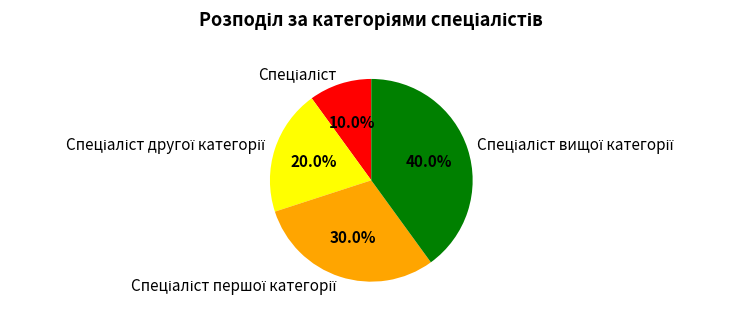

Does any single category account for the majority?

No